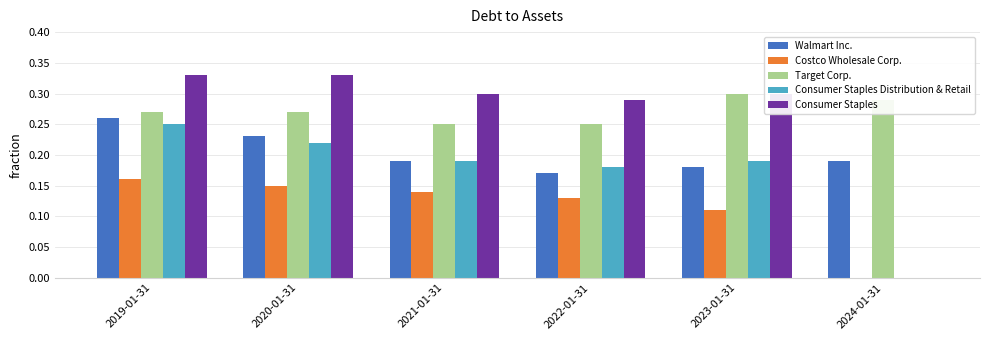

The Costco Wholesale Corp. series shows -0.1 at 2024-01-31. True or false?

False